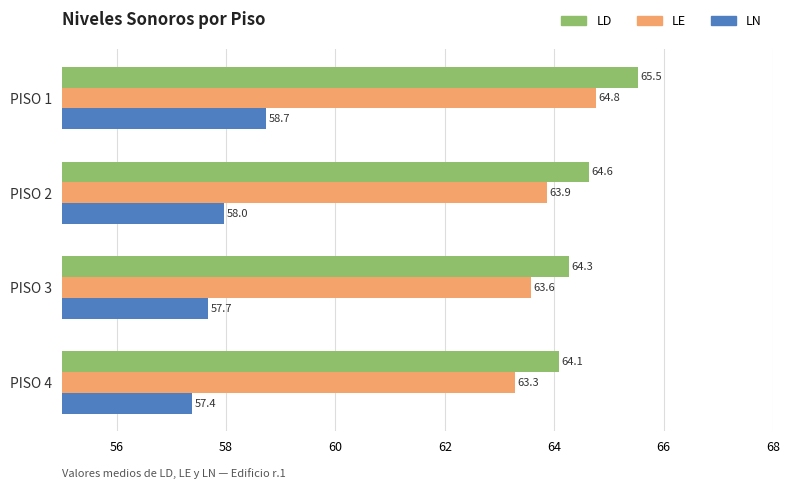

What is the minimum value for LN?

57.4